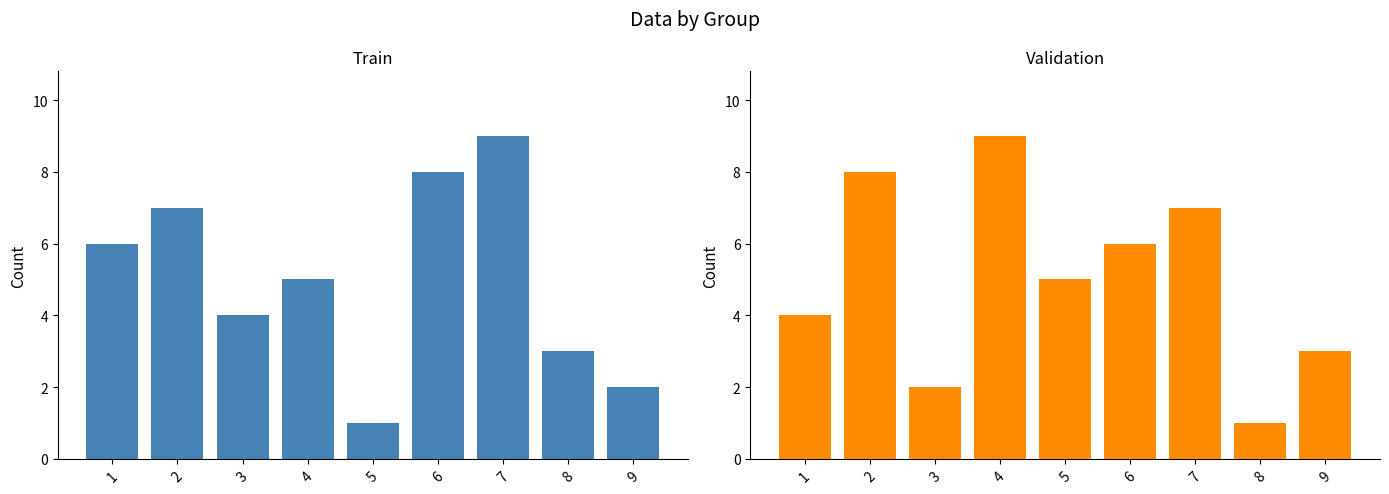

Reading left to right, extract all data points from this chart.

col_9: 1=6	2=7	3=4	4=5	5=1	6=8	7=9	8=3	9=2
col_2: 1=4	2=8	3=2	4=9	5=5	6=6	7=7	8=1	9=3